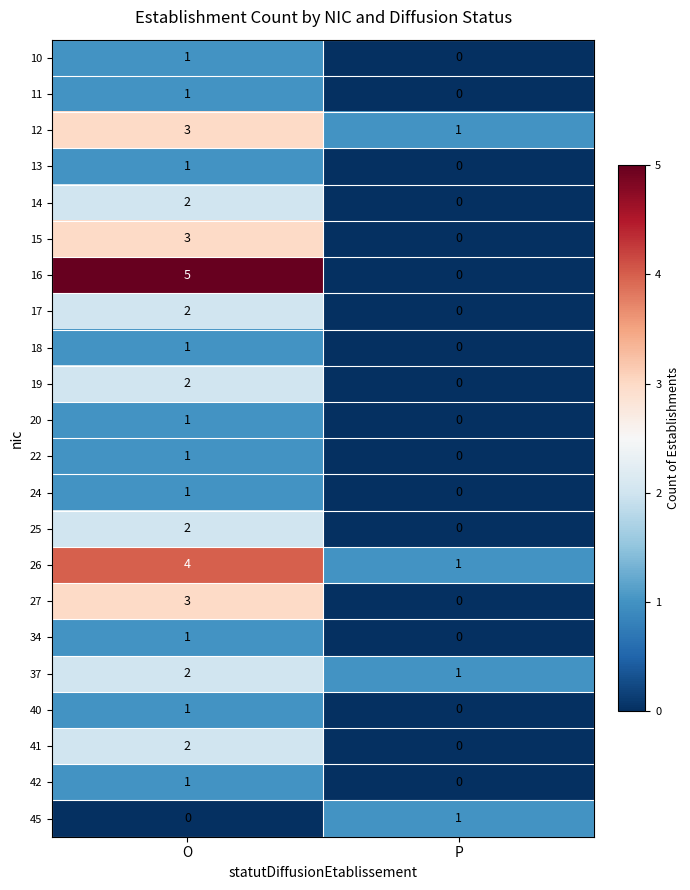

Which series has the widest spread of values?

16